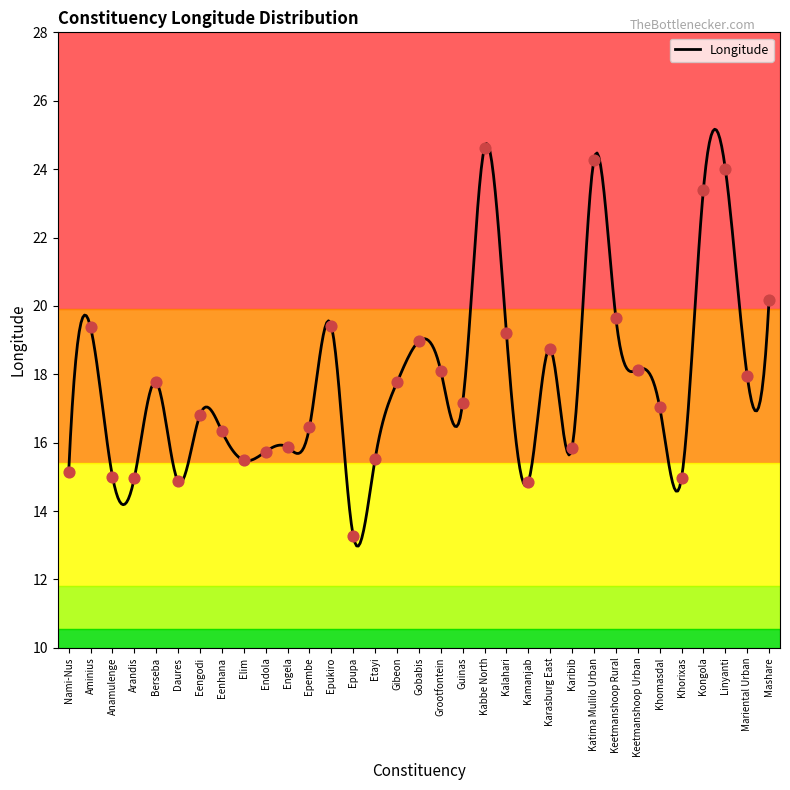

What is the change in value from Daures to Kabbe North?

+9.8